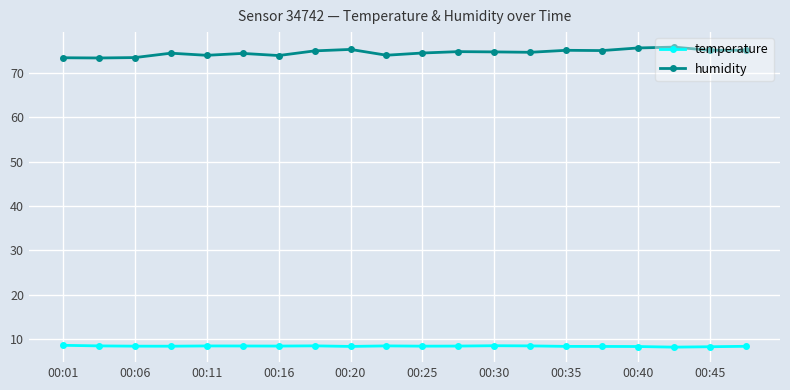

What are all the series names shown in the legend?

temperature, humidity